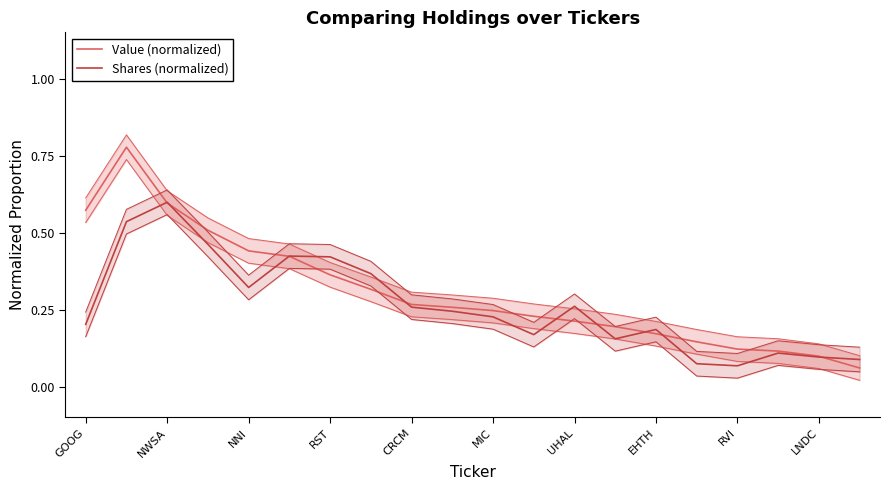

How many interior local peaks does the Value (normalized) series have?

1